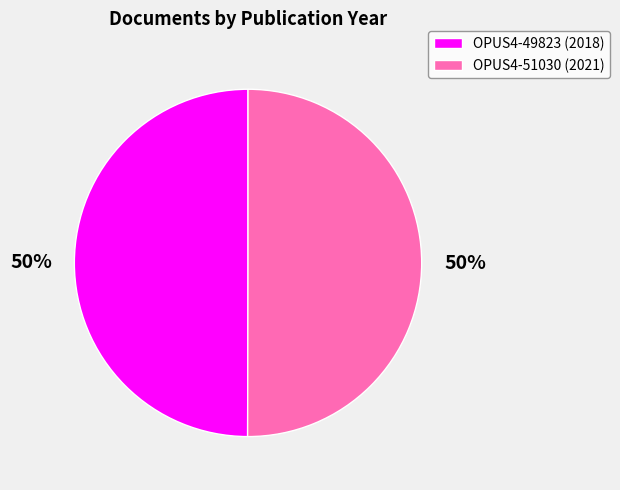

To the nearest percent, what portion does OPUS4-51030 represent?

50%